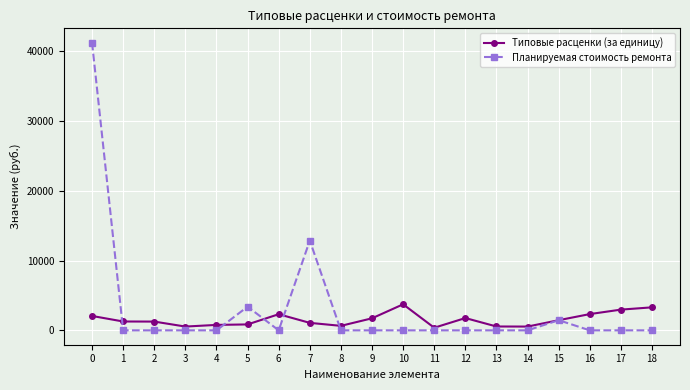

Between 0 and 2, which series saw the biggest shift?

Планируемая стоимость ремонта